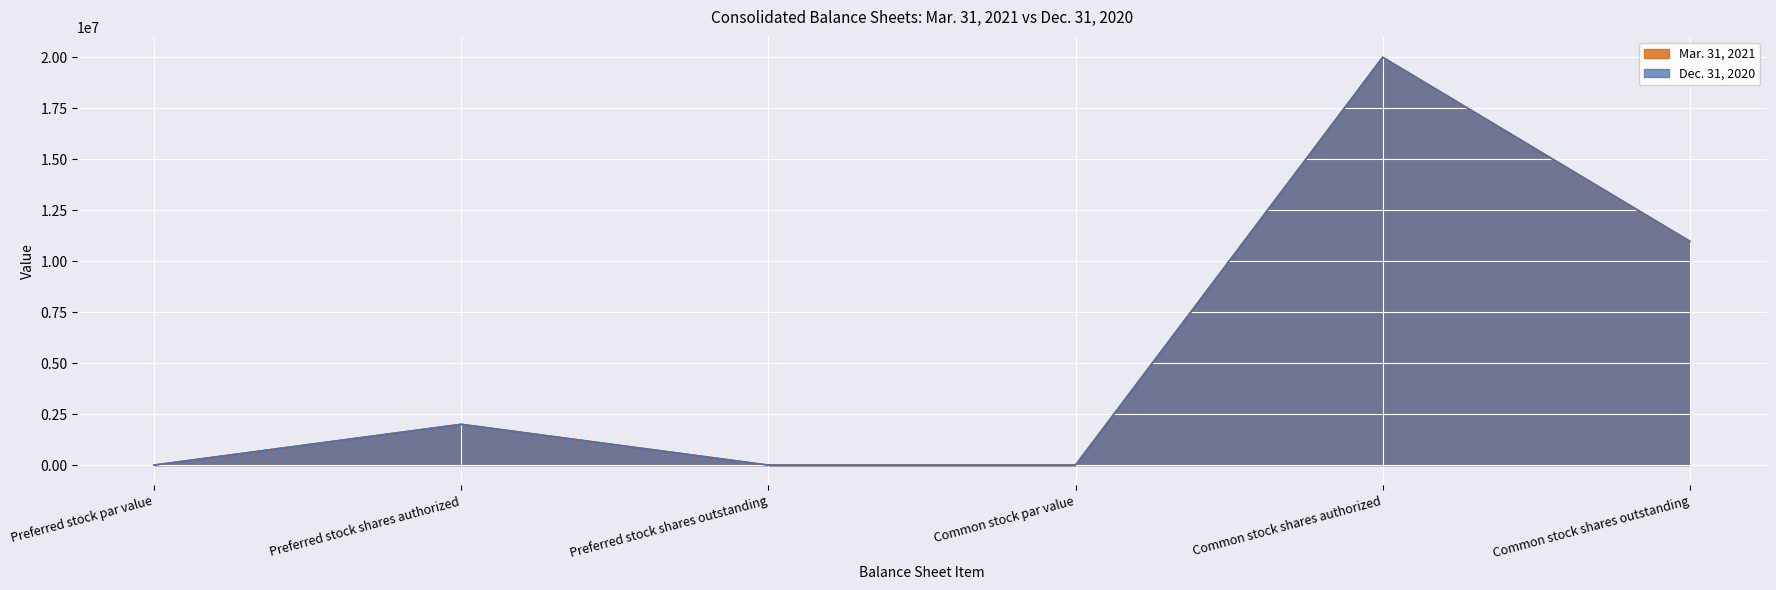

Rank the series by their maximum value, from lowest to highest.

Mar. 31, 2021, Dec. 31, 2020